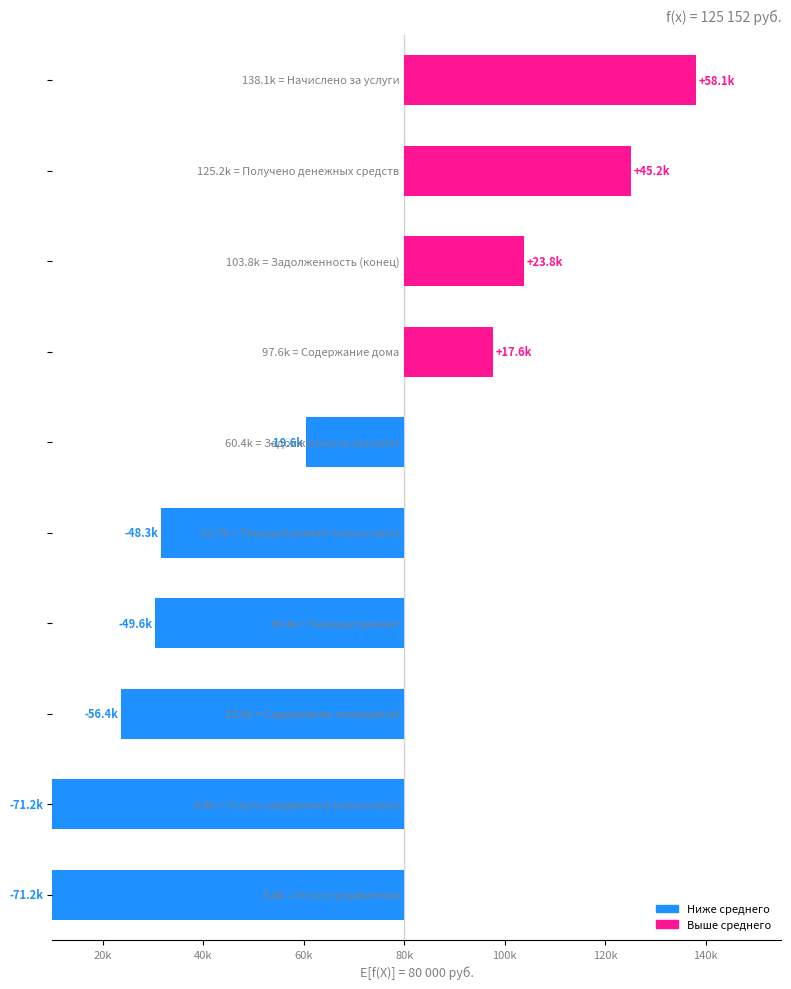

What is the value of the 5th bar from the left?

31657.3